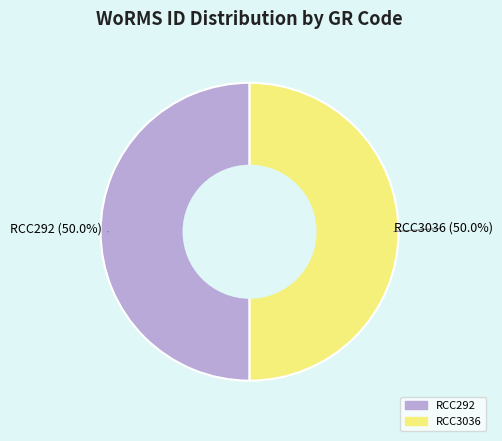

What percentage is NOT represented by RCC3036?

50.0%